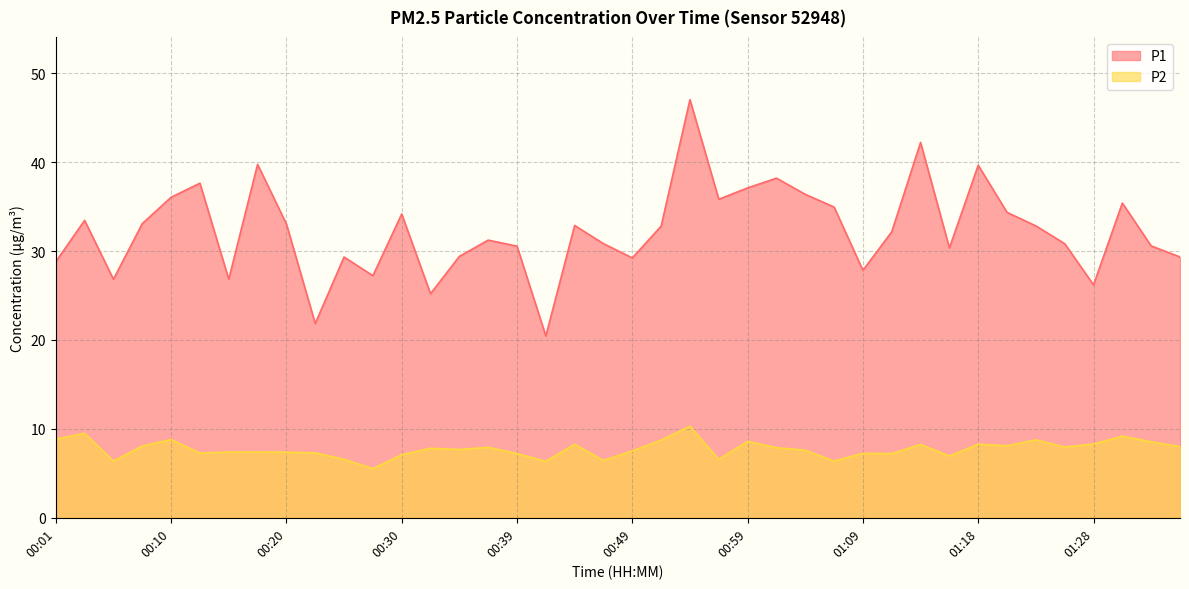

Rank the series at 00:56 from highest to lowest value.

P1, P2